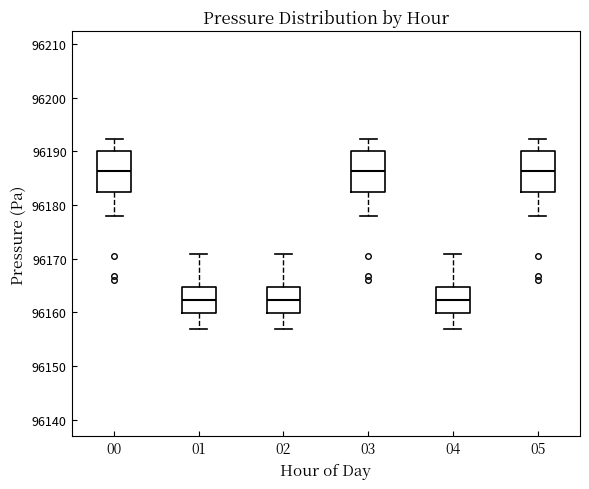

Reading left to right, read every box against the y-axis: the position of its median line, the range the box covers, and the ends of its whiskers. The values are not printed on the chart, so give them approximately, as read against the axis.

00: median 96186, box 96183 to 96190, whiskers 96178 to 96192
01: median 96162, box 96160 to 96165, whiskers 96157 to 96171
02: median 96162, box 96160 to 96165, whiskers 96157 to 96171
03: median 96186, box 96183 to 96190, whiskers 96178 to 96192
04: median 96162, box 96160 to 96165, whiskers 96157 to 96171
05: median 96186, box 96183 to 96190, whiskers 96178 to 96192